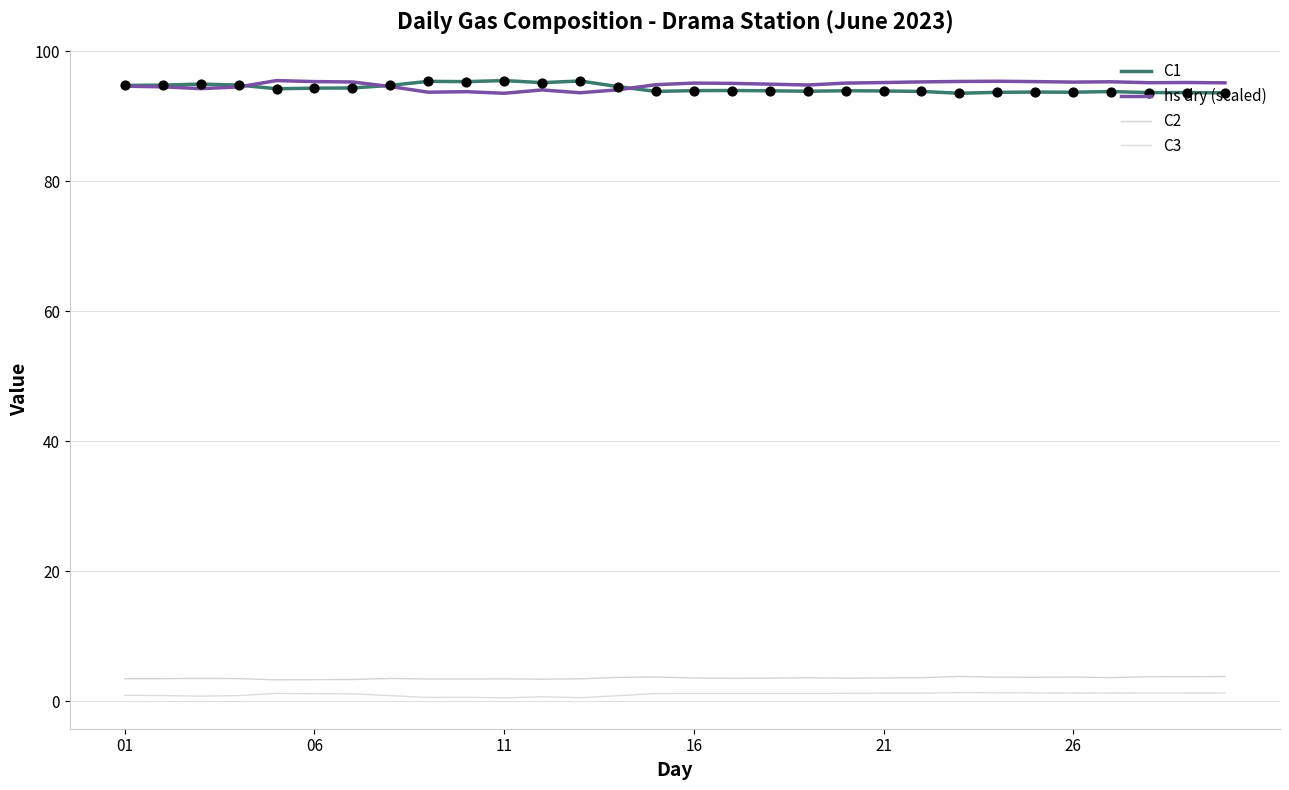

Is this an area chart (filled region under the line)?

No